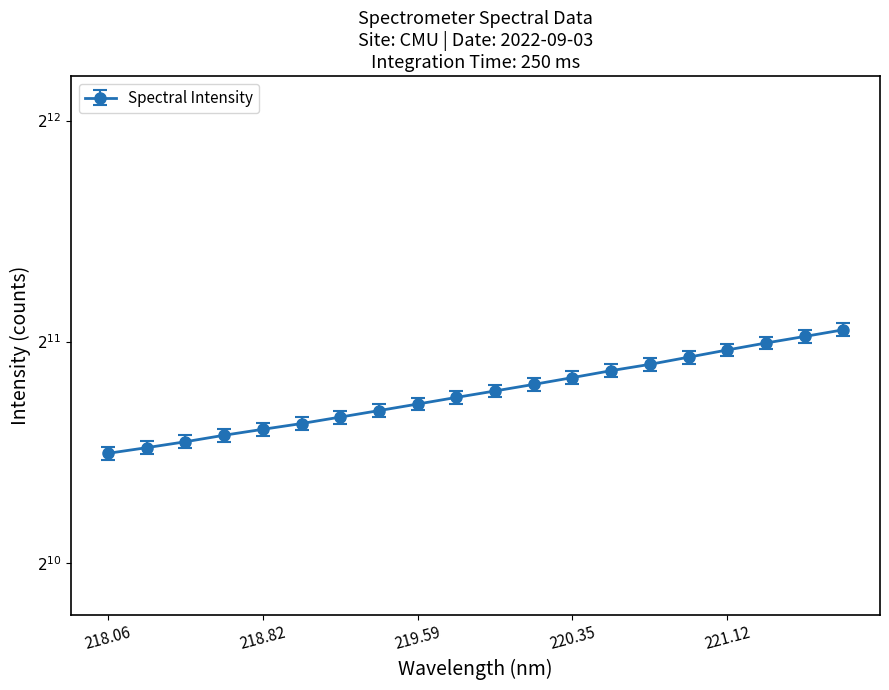

How many lines are shown in the chart?

1